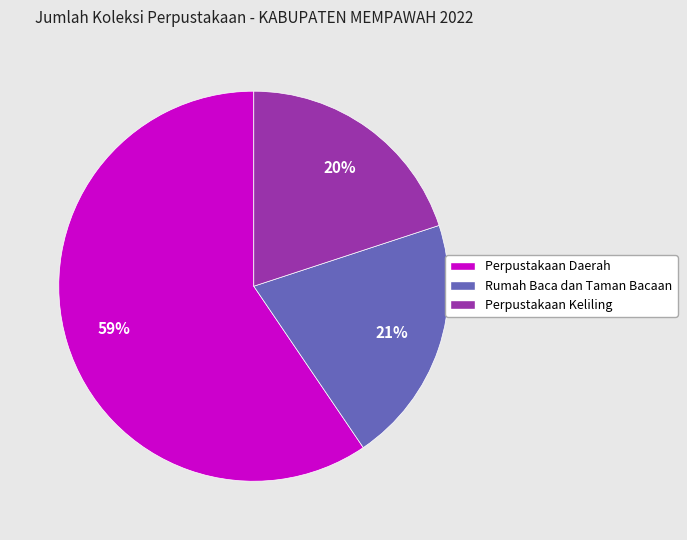

Combined, do Perpustakaan Keliling and Rumah Baca dan Taman Bacaan account for over 50%?

No